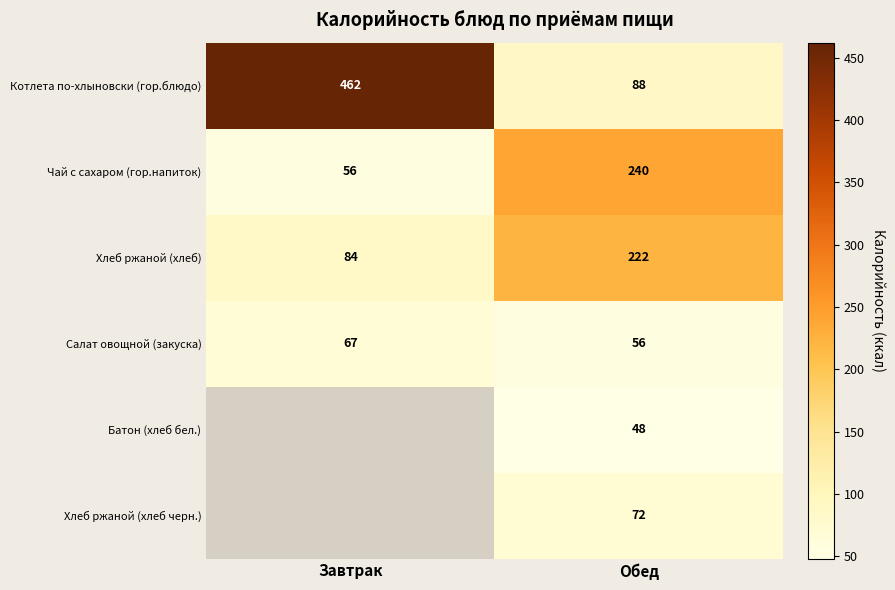

At Обед, list the series in order from largest to smallest.

Чай с сахаром (гор.напиток), Хлеб ржаной (хлеб), Котлета по-хлыновски (гор.блюдо), Хлеб ржаной (хлеб черн.), Салат овощной (закуска), Батон (хлеб бел.)